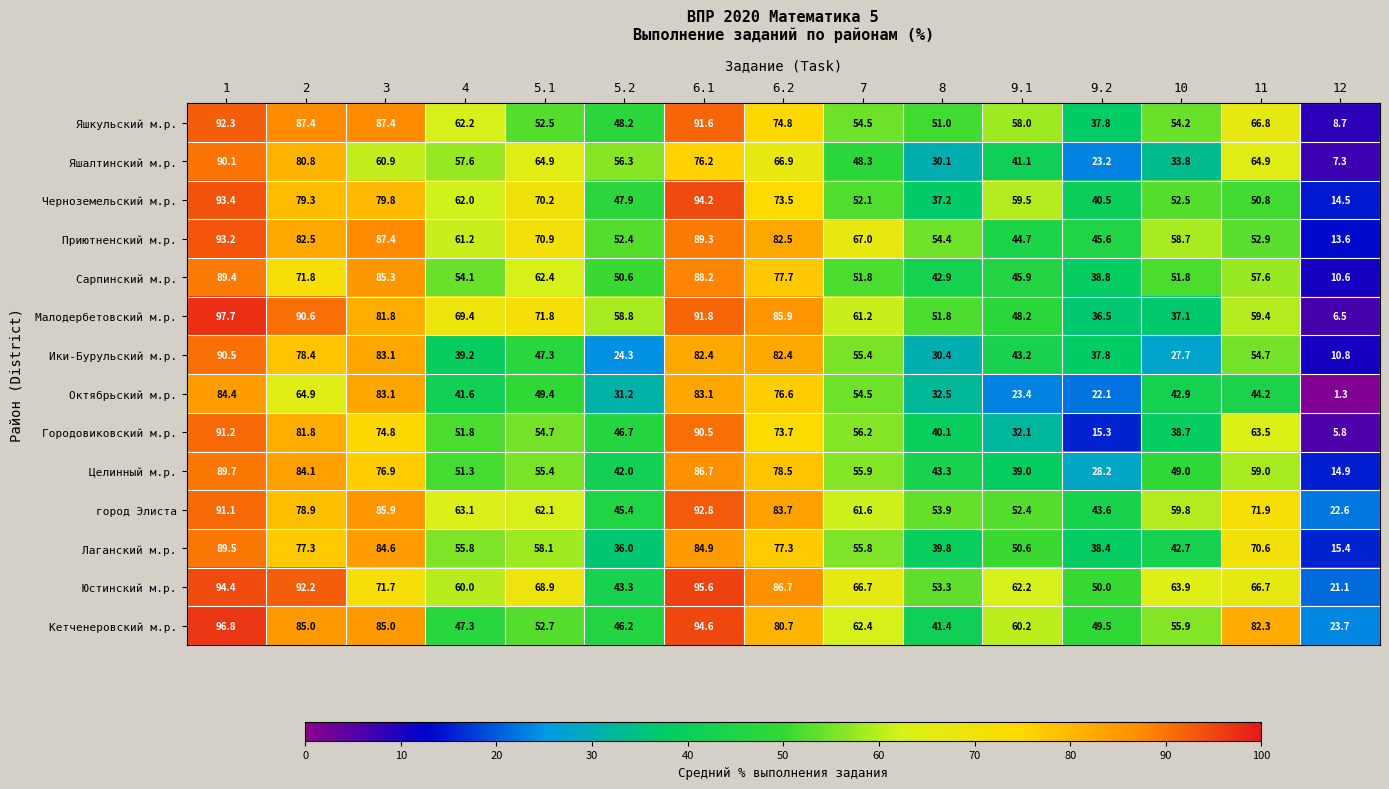

What is the difference between the maximum and minimum values in the Яшалтинский м.р. series?

82.8